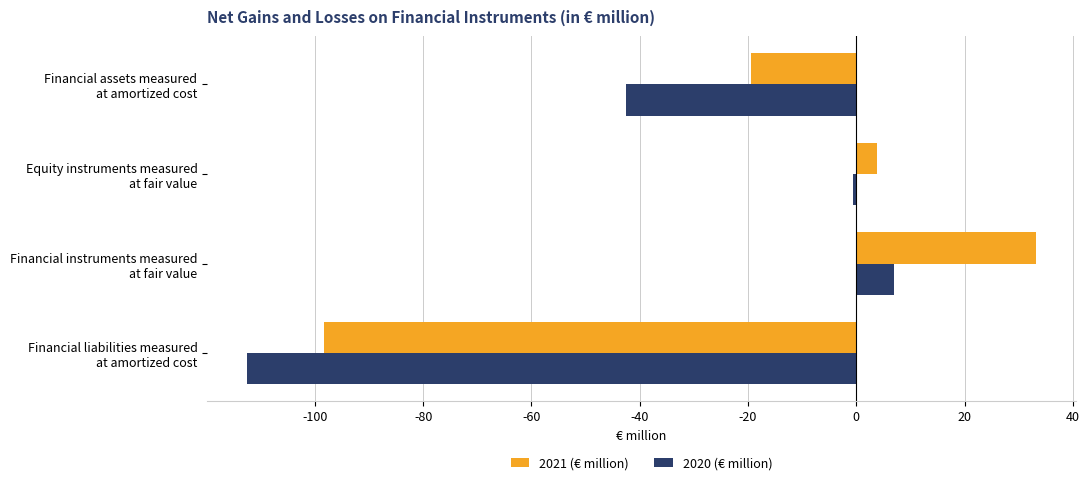

What is the minimum value shown in the chart?

-112.6